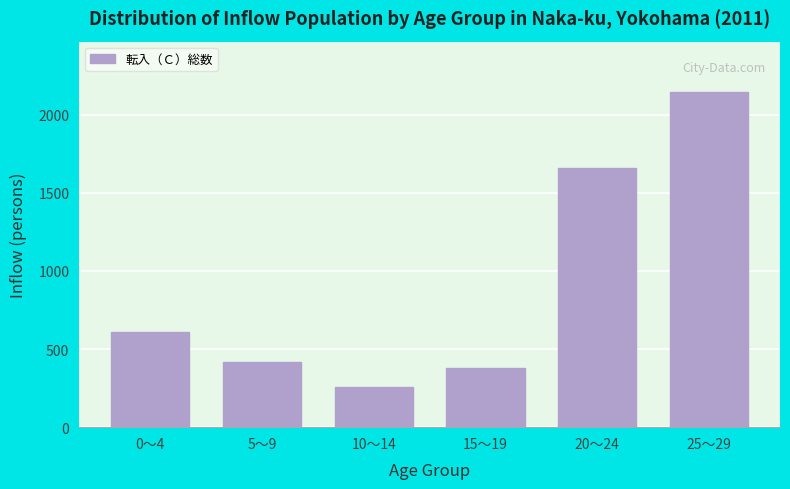

Reading left to right, transcribe all the data shown in this chart.

612	418	255	381	1659	2146